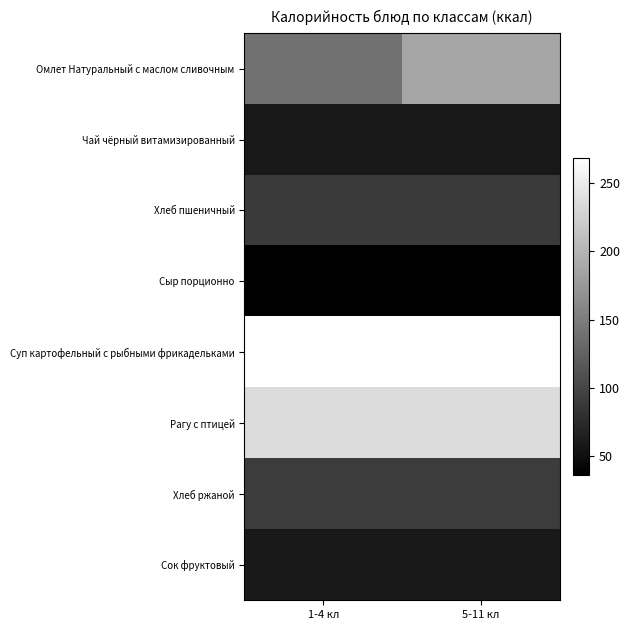

Reading left to right, what are all the values shown in this chart?

Омлет Натуральный с маслом сливочным: 1-4 кл=140.0	5-11 кл=187.0
Чай чёрный витамизированный: 1-4 кл=58.0	5-11 кл=58.0
Хлеб пшеничный: 1-4 кл=88.8	5-11 кл=88.8
Сыр порционно: 1-4 кл=36.0	5-11 кл=36.0
Суп картофельный с рыбными фрикадельками: 1-4 кл=268.0	5-11 кл=268.0
Рагу с птицей: 1-4 кл=236.0	5-11 кл=236.0
Хлеб ржаной: 1-4 кл=90.5	5-11 кл=90.5
Сок фруктовый: 1-4 кл=59.0	5-11 кл=59.0